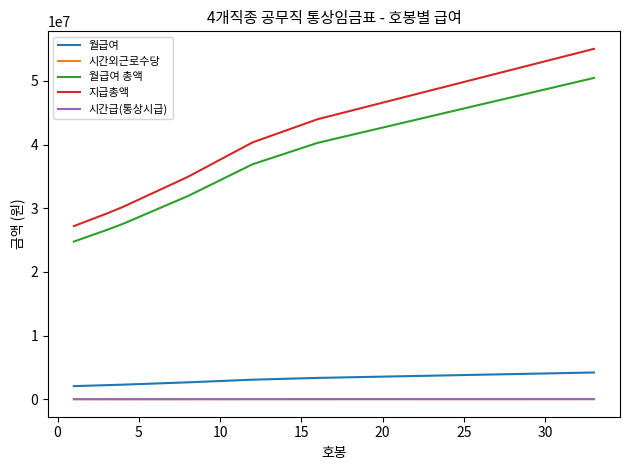

Which series has the largest range (max minus min)?

지급총액